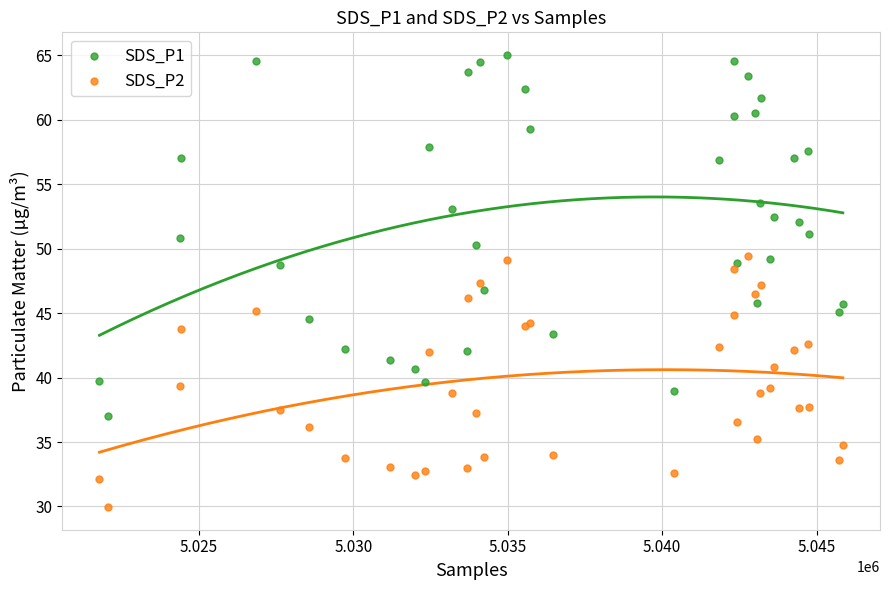

What are all the series names shown in the legend?

SDS_P1, SDS_P2